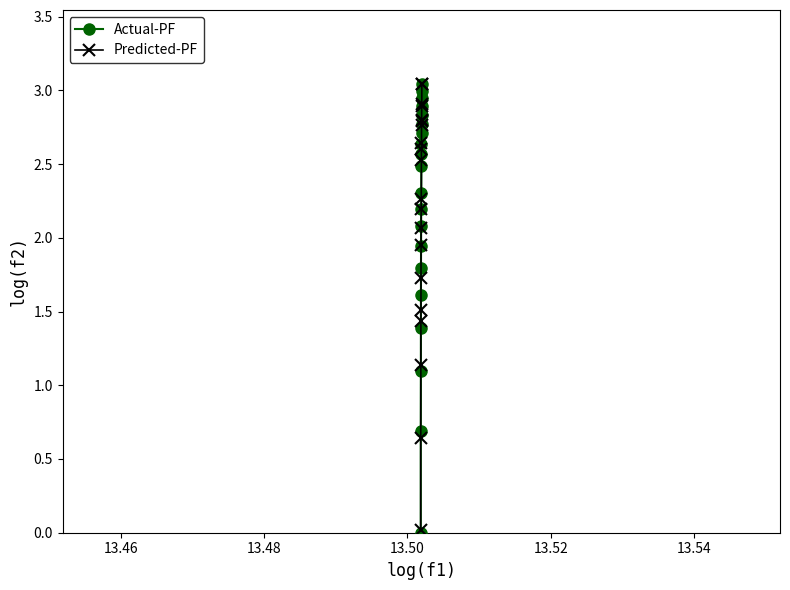

At how many categories does at least one series exceed 2?

13